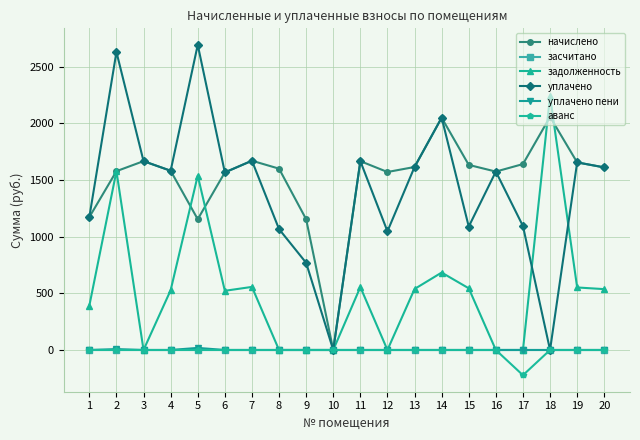

After their last crossing, which series has the higher values: начислено or задолженность?

начислено